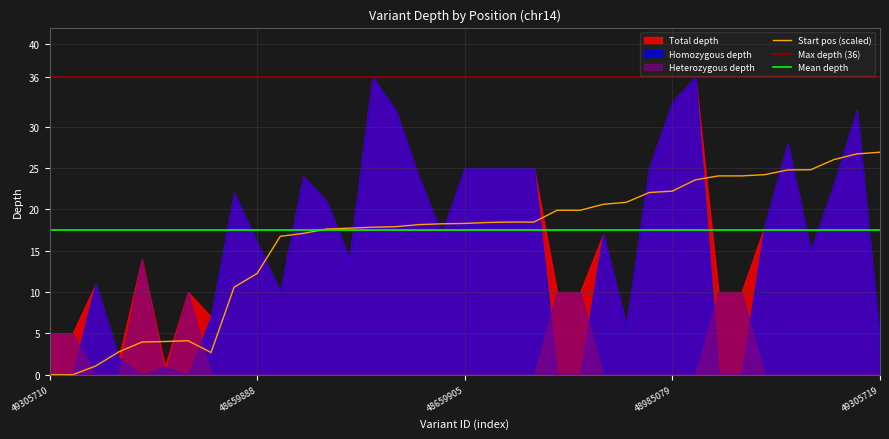

Rank the categories by value from highest to lowest.

49305719, 48659917, 48659916, 48985087, 48985085, 48659913, 48985082, 49305718, 48985080, 48985079, 48659910, 49305717, 48659909, 49110163, 49110164, 48985077, 48985075, 48659906, 48659905, 48985073, 48985071, 48985070, 48985067, 48985065, 48985063, 48659901, 48985061, 48659888, 48985055, 49305715, 48659854, 49305714, 49305713, 49283033, 49305712, 49305711, 49305710